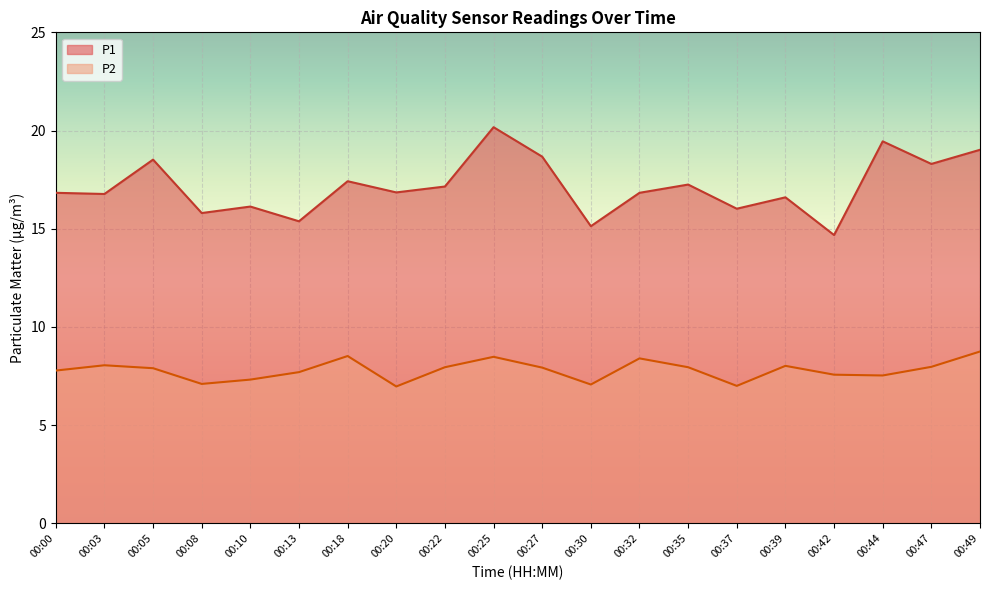

What is the greatest value displayed?

20.2